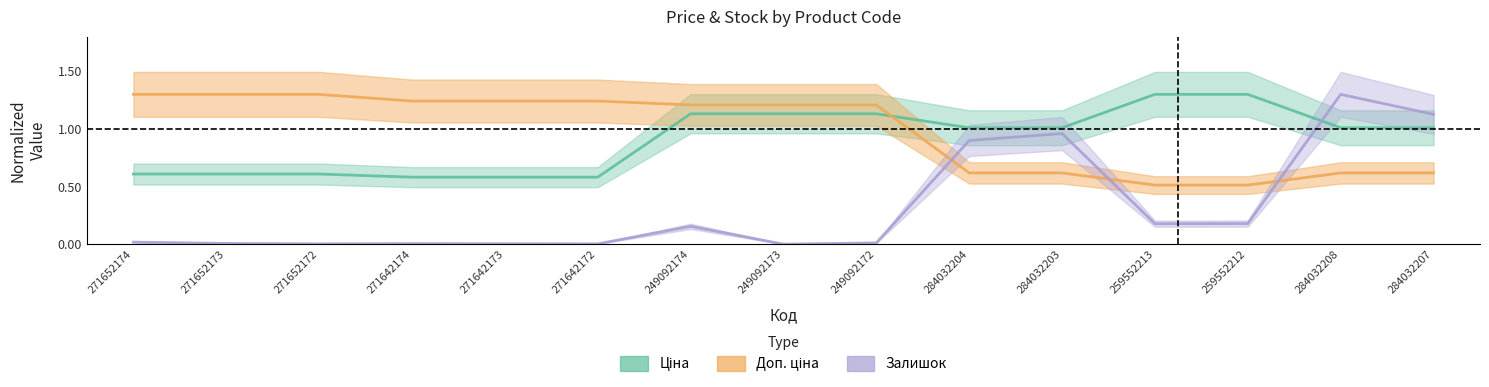

True or false: Залишок and Доп. ціна intersect in this chart.

True